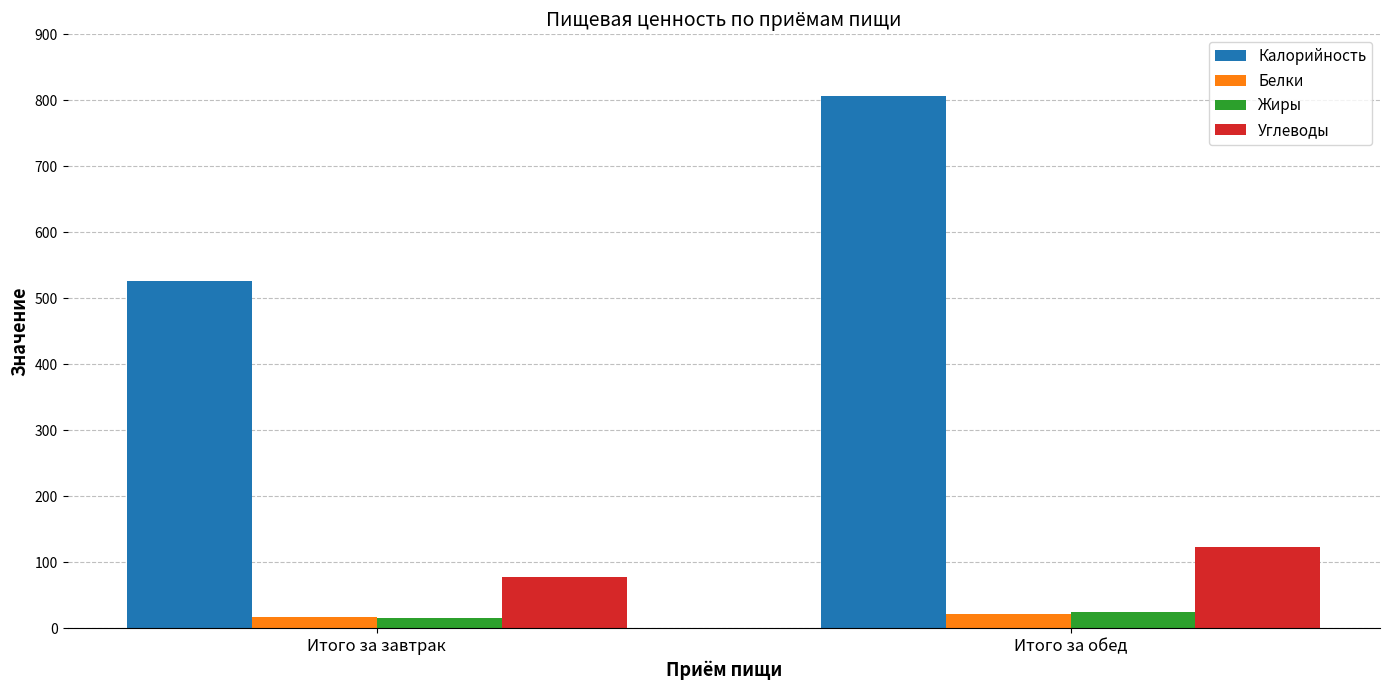

Which series has the widest spread of values?

Калорийность